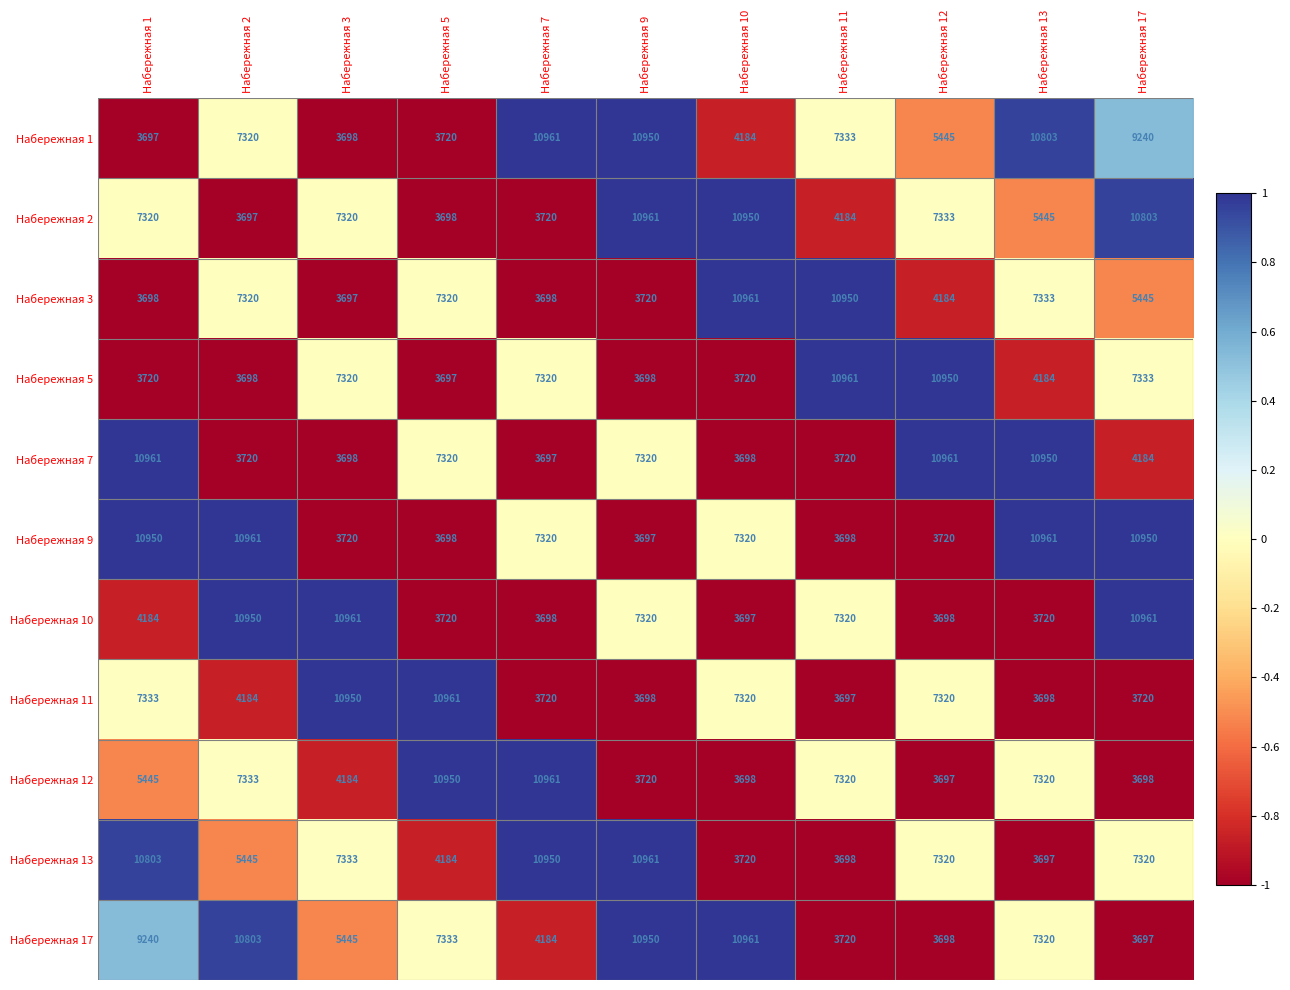

What is the sum of all Набережная 13 values?

75431